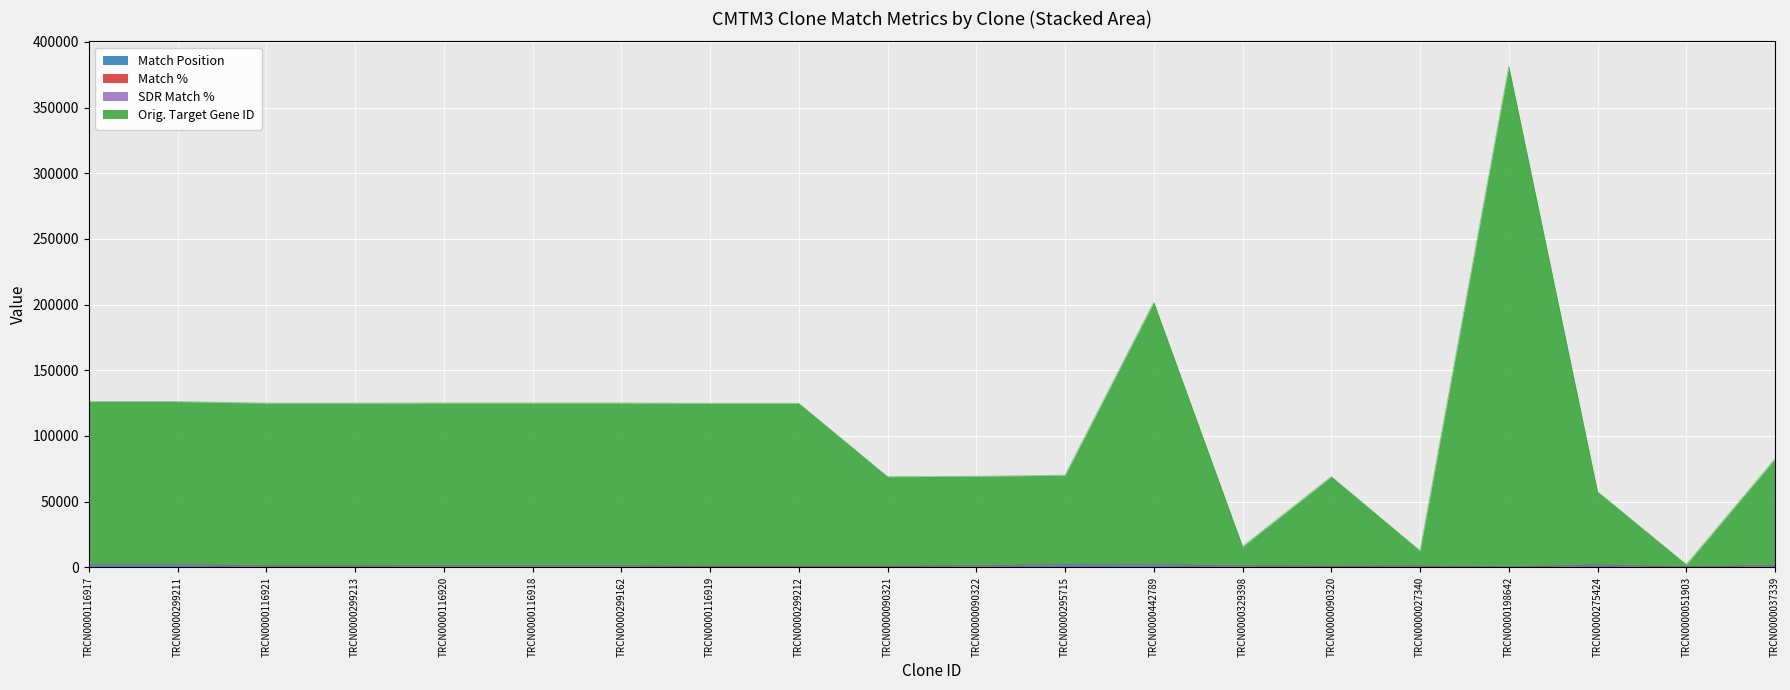

What value does the Match Position series have at TRCN0000299211, to the nearest 100?

2100